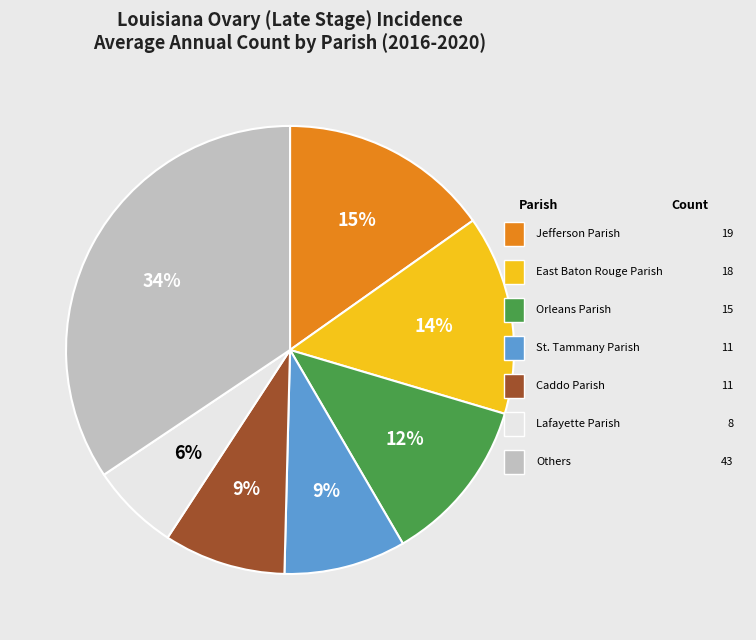

To the nearest percent, what is the average slice percentage?

14%